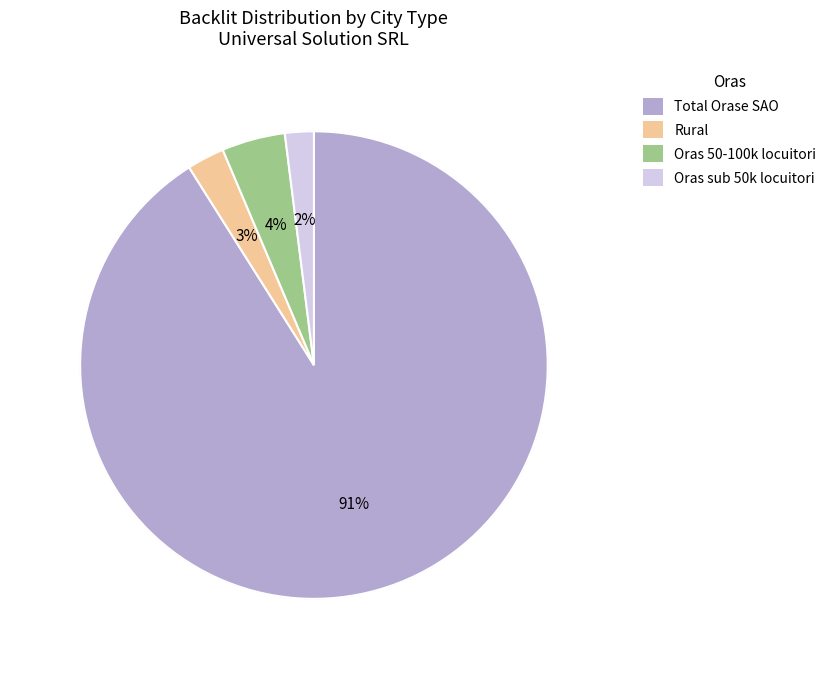

Do Total Orase SAO and Oras sub 50k locuitori together represent more than half of the pie?

Yes